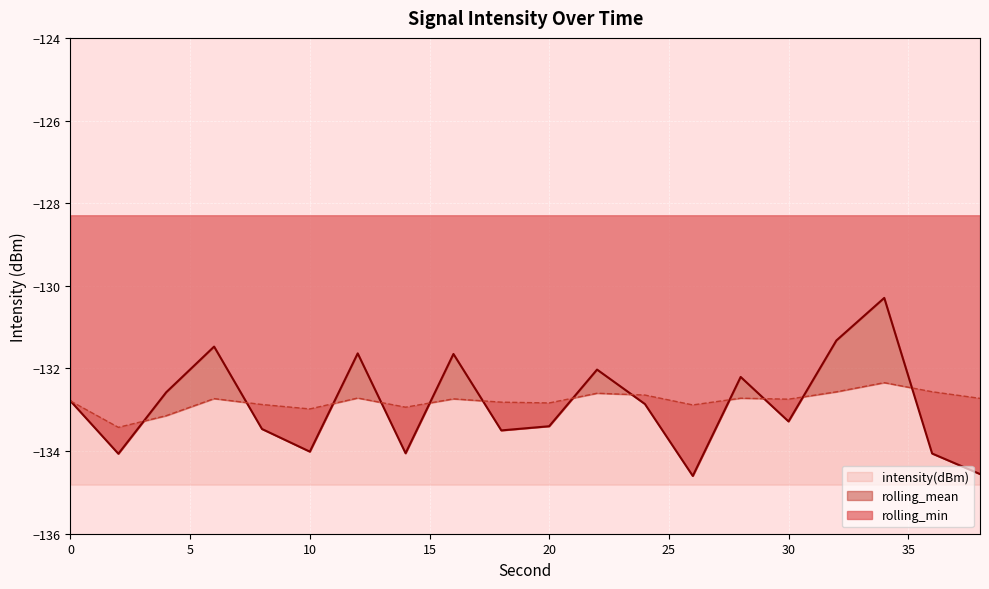

True or false: intensity(dBm) has more than 1 interior local peaks.

True